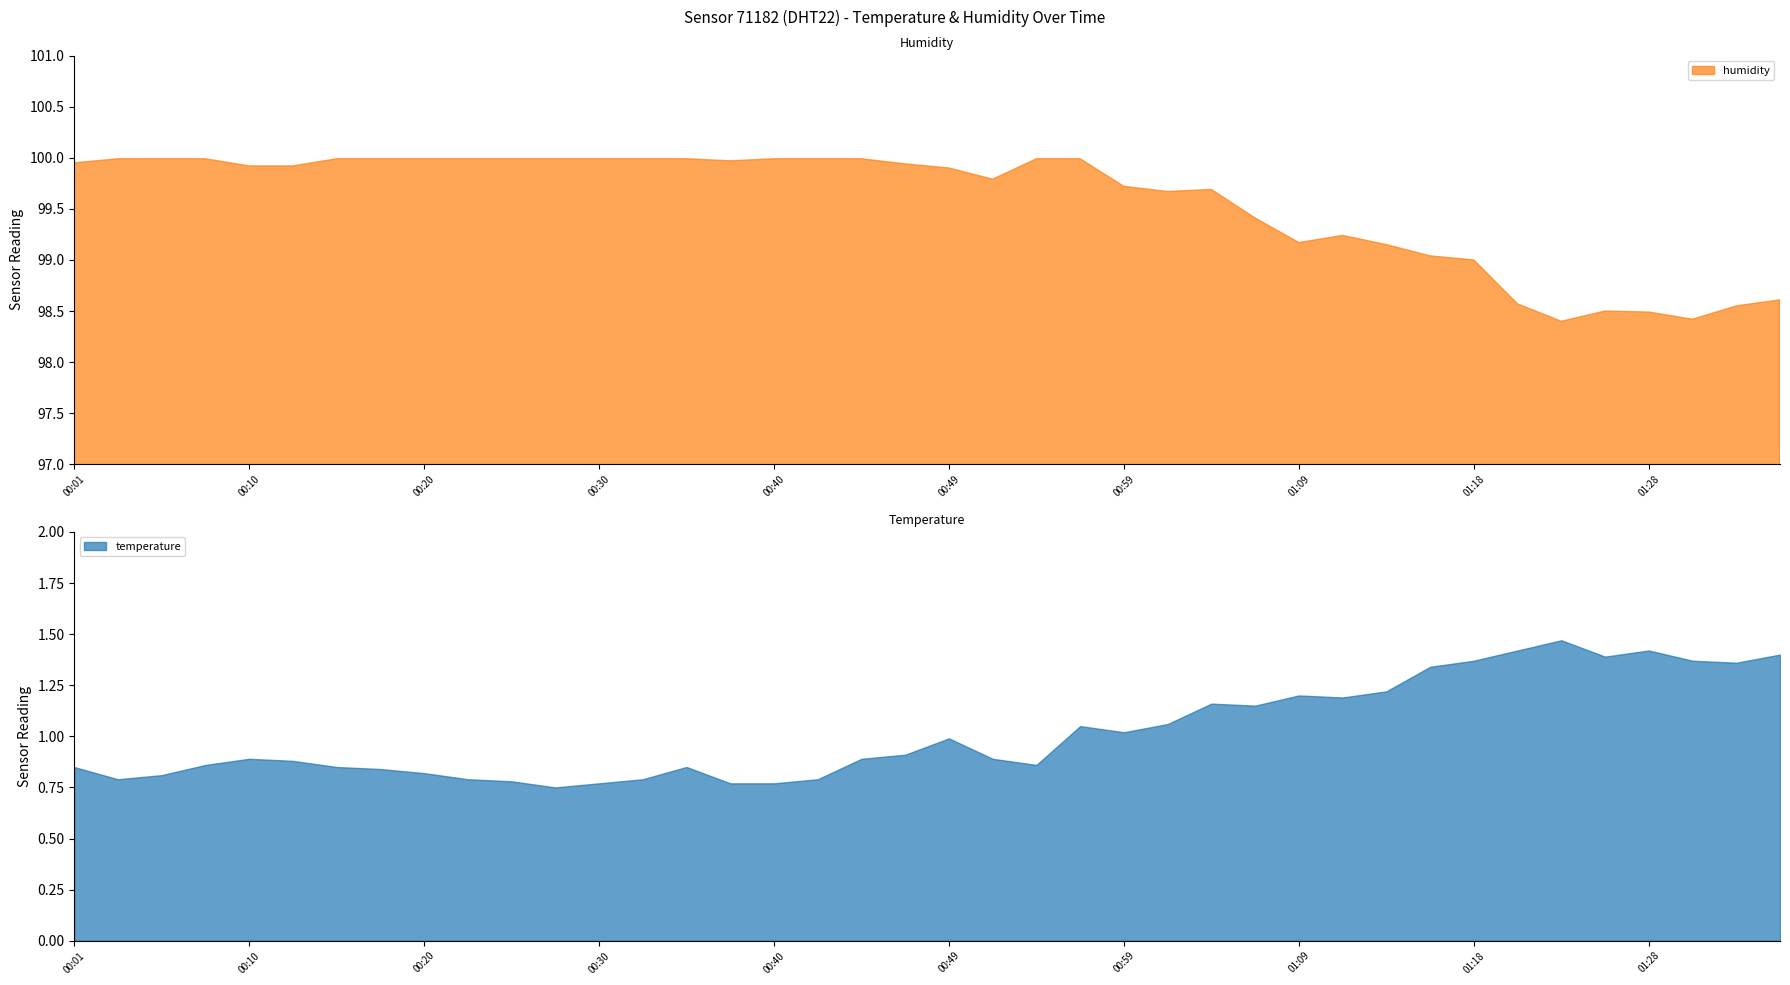

What is the value of the humidity point at the 22nd from the left?

99.8